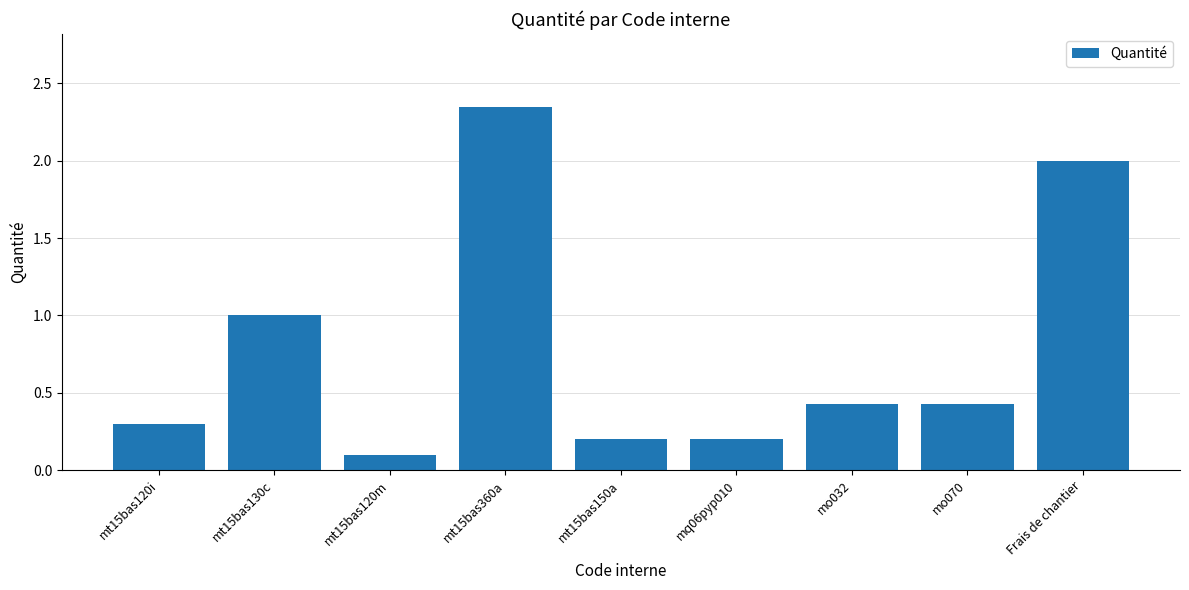

Is it true that the value at mt15bas120i is 0.4?

False